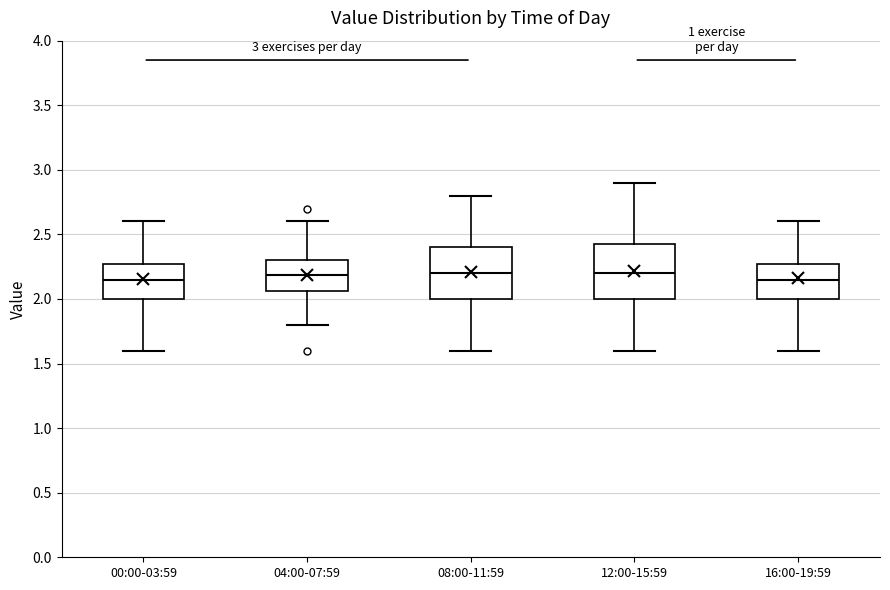

Reading left to right, read every box against the y-axis: the position of its median line, the range the box covers, and the ends of its whiskers. The values are not printed on the chart, so give them approximately, as read against the axis.

00:00-03:59: median 2.15, box 2.00 to 2.25, whiskers 1.60 to 2.60
04:00-07:59: median 2.20, box 2.05 to 2.30, whiskers 1.80 to 2.60
08:00-11:59: median 2.20, box 2.00 to 2.40, whiskers 1.60 to 2.80
12:00-15:59: median 2.20, box 2.00 to 2.45, whiskers 1.60 to 2.90
16:00-19:59: median 2.15, box 2.00 to 2.25, whiskers 1.60 to 2.60